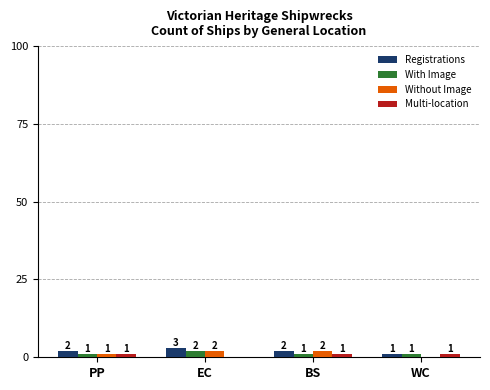

How many positive values does the Without Image series have?

3